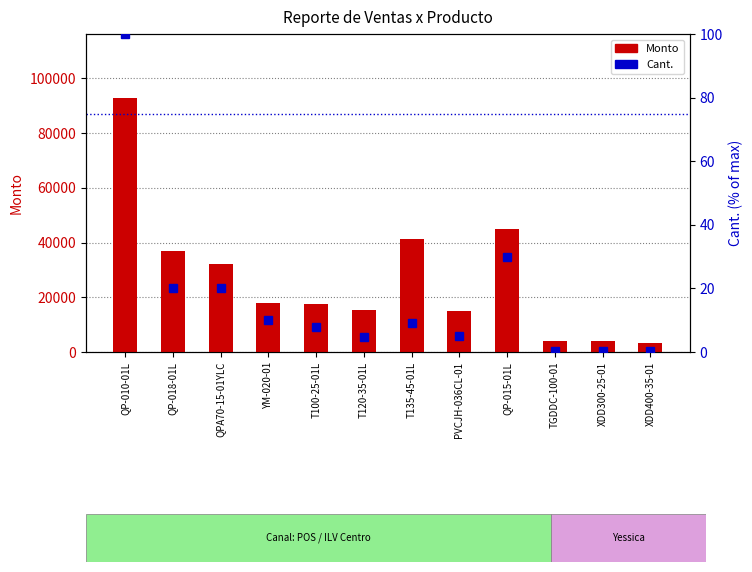

Does the chart contain stacked bars?

No